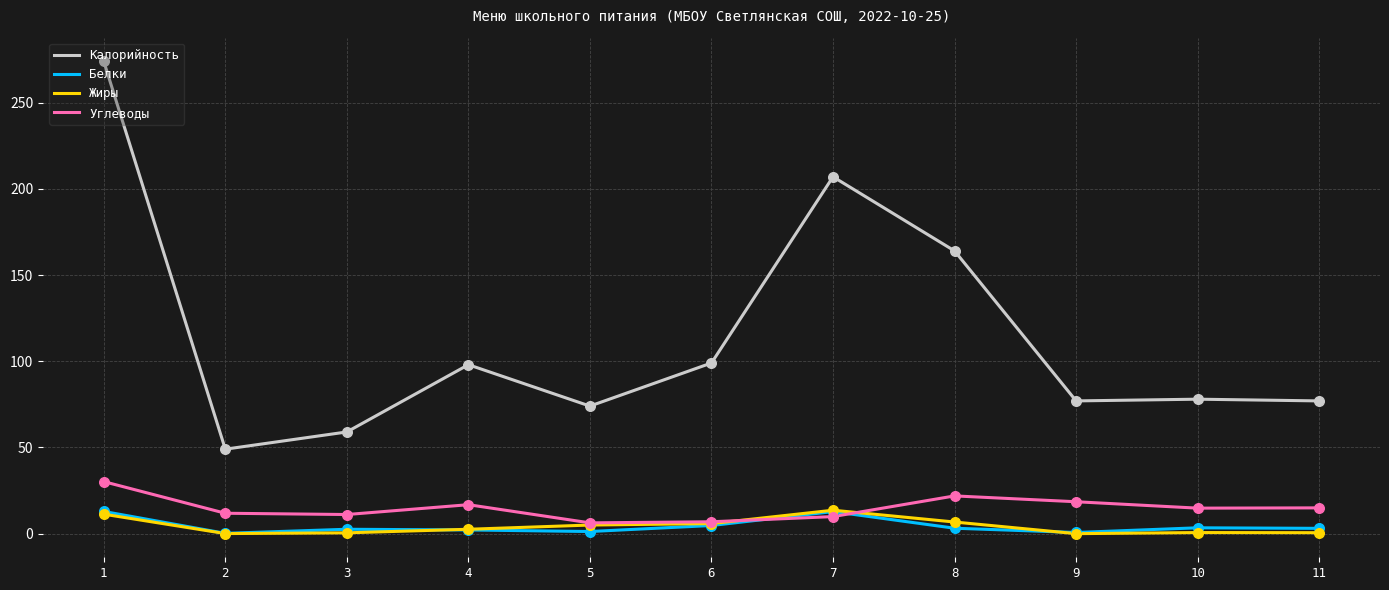

Which series has the largest range (max minus min)?

Калорийность